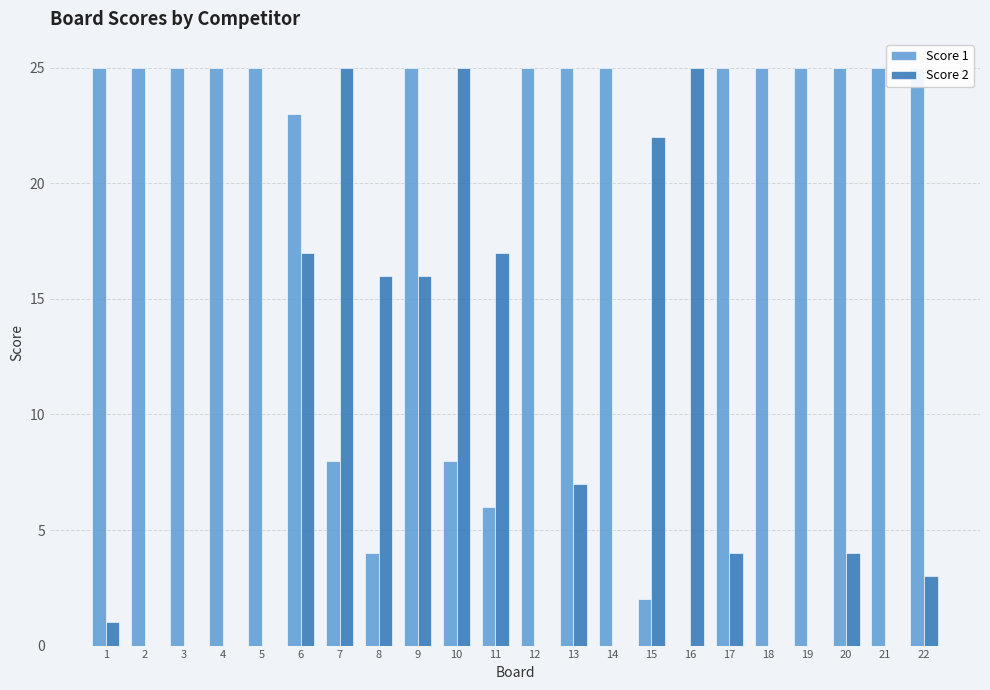

Rank the series by their maximum value, from highest to lowest.

Score 1, Score 2